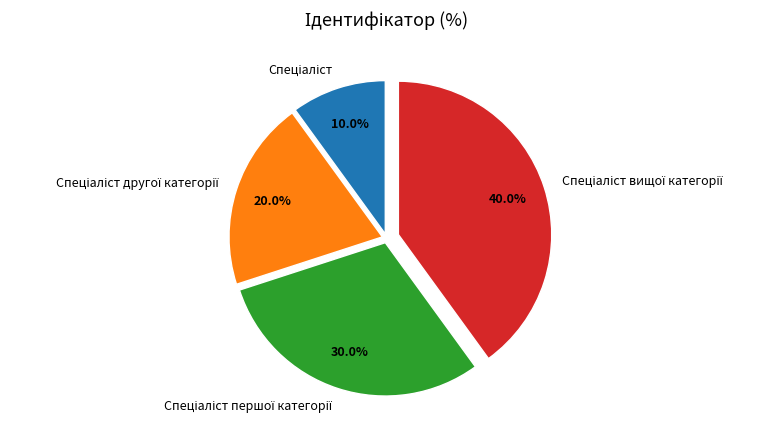

What portion of the pie excludes Спеціаліст вищої категорії?

60.0%